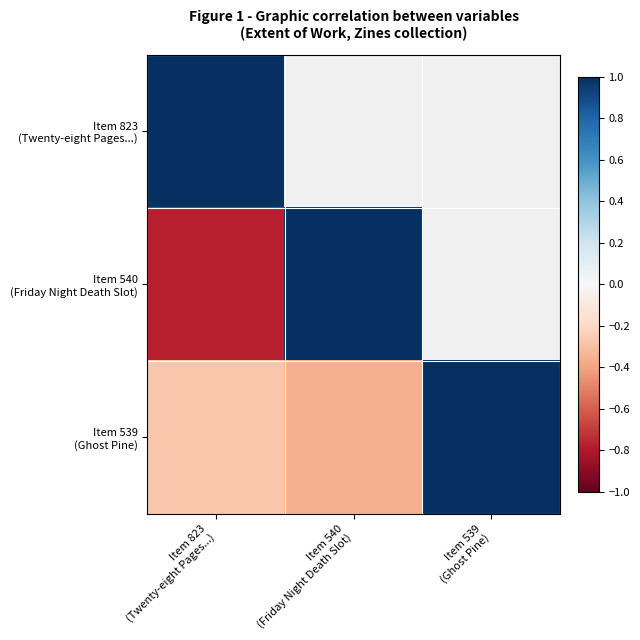

What is the maximum value shown in the chart?

1.0